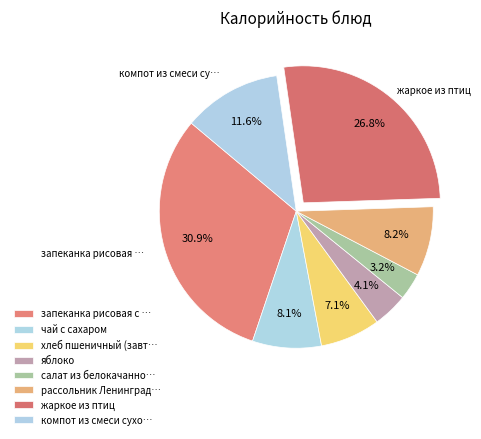

Count the number of slices in the pie.

8